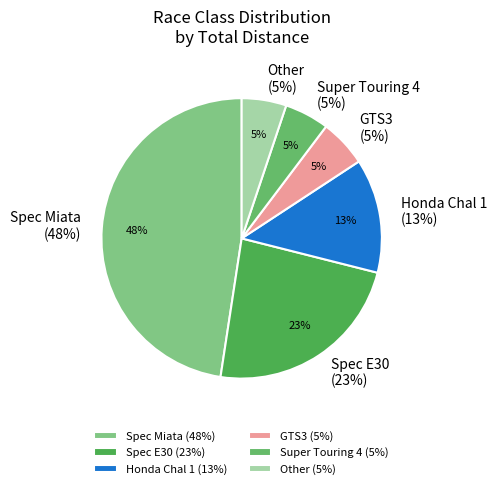

Combined, what portion of the pie is GTS3 and Super Touring 4?

33.3%